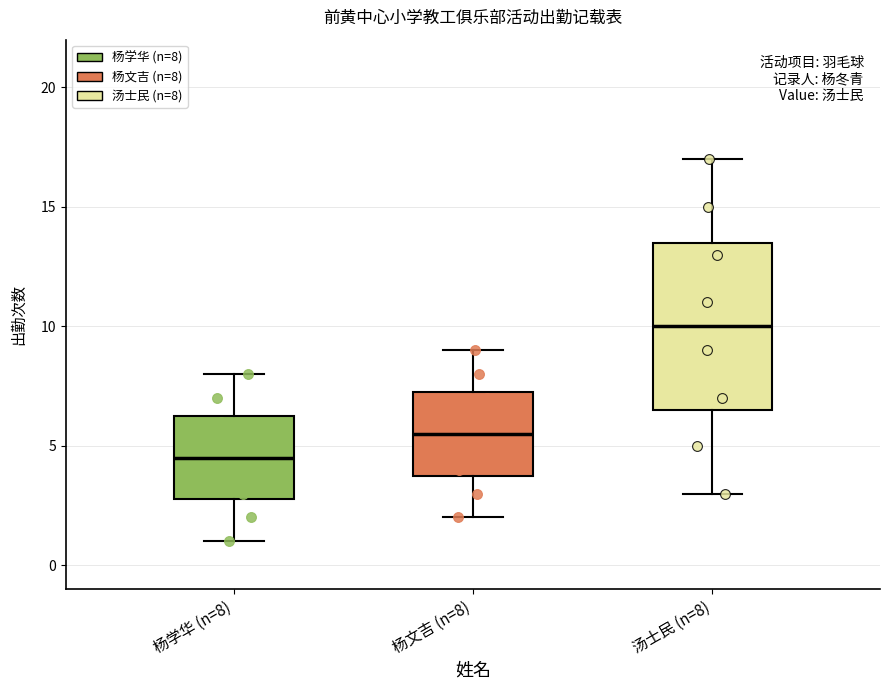

Which box is the tallest, from its lower edge to its upper edge?

汤士民 (n=8)